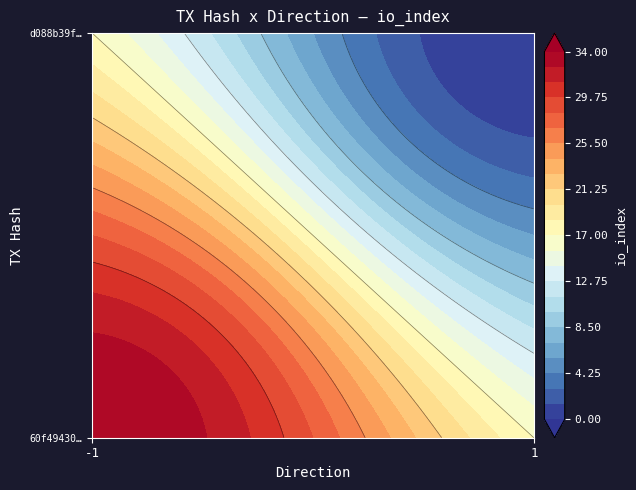

Between io_index and direction, which is larger?

io_index